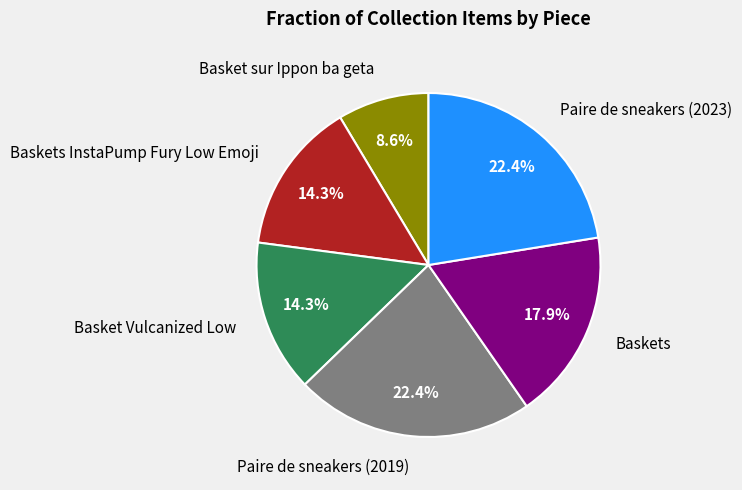

Is it true that Basket sur Ippon ba geta is 9% of the pie?

True